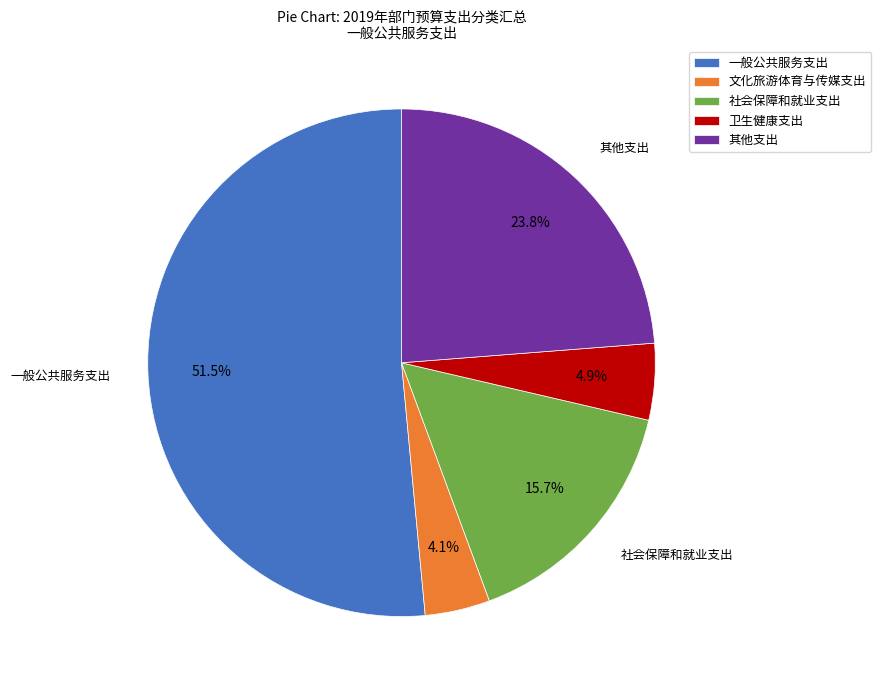

Which has a higher value, 文化旅游体育与传媒支出 or 一般公共服务支出?

一般公共服务支出